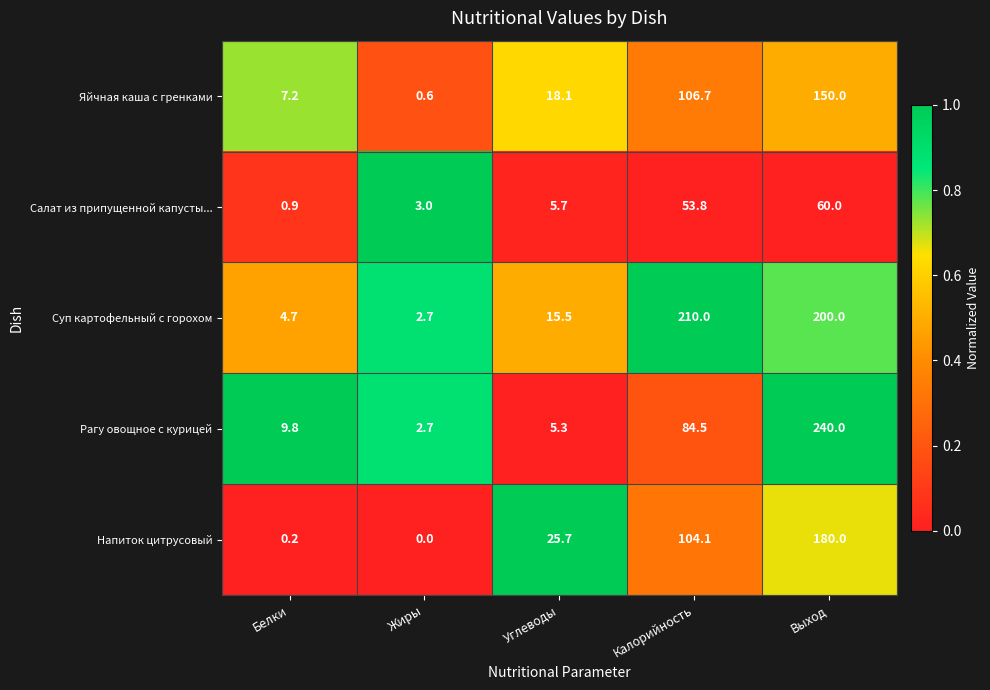

What is the maximum value shown in the chart?

240.0